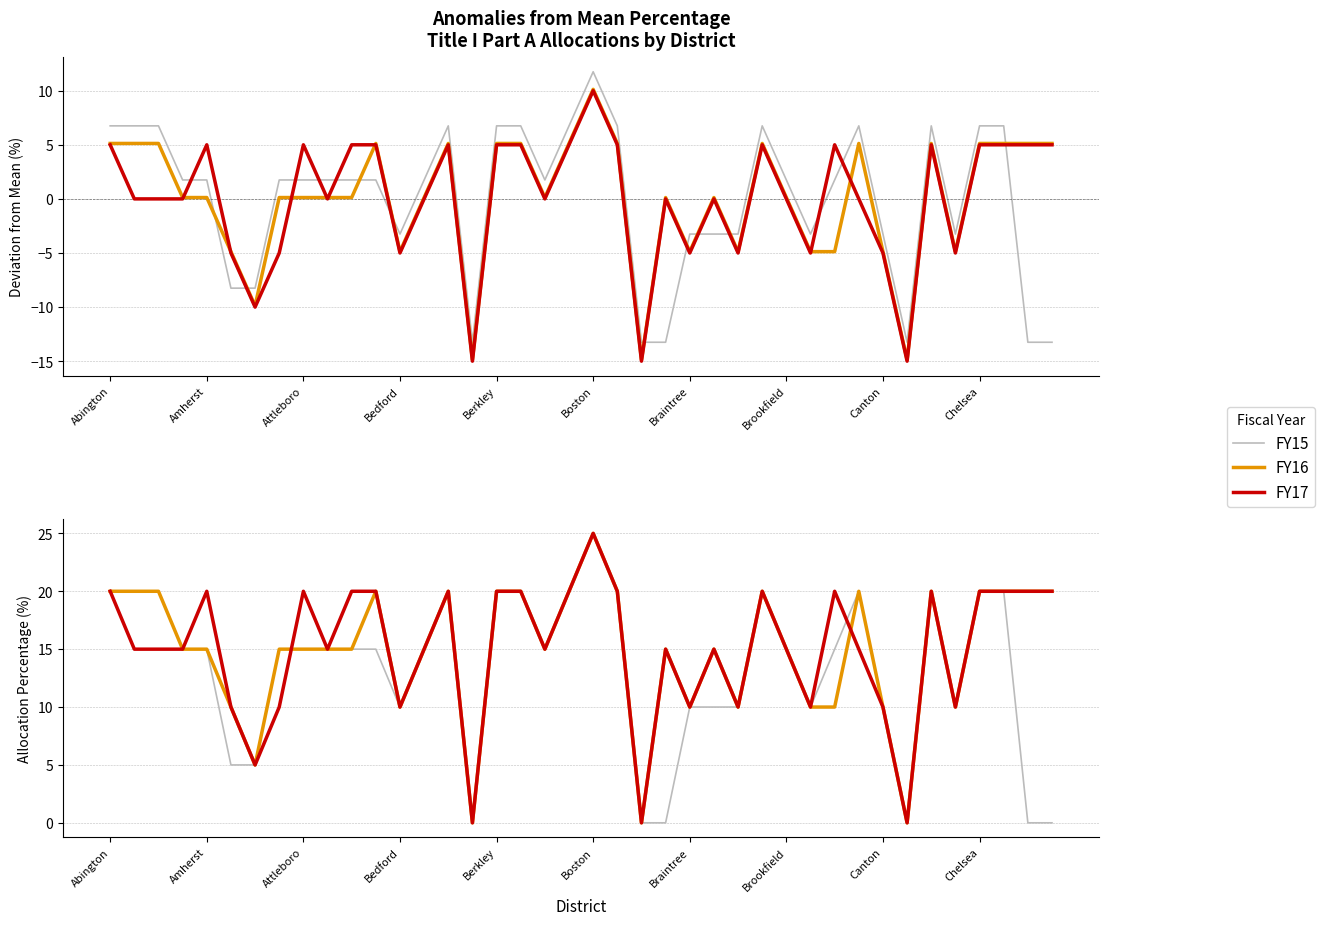

Which series has the widest spread of values?

FY15